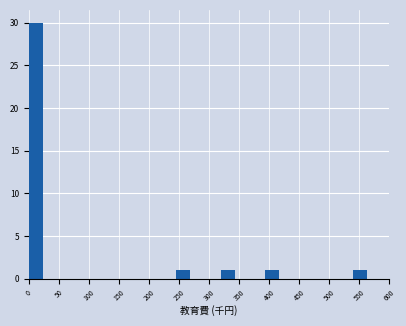

What is the height of the bar covering 320 to 345 on the x-axis? Neither the bar edges nor the heights are printed on the chart, so give them approximately, as read against the axes.

1